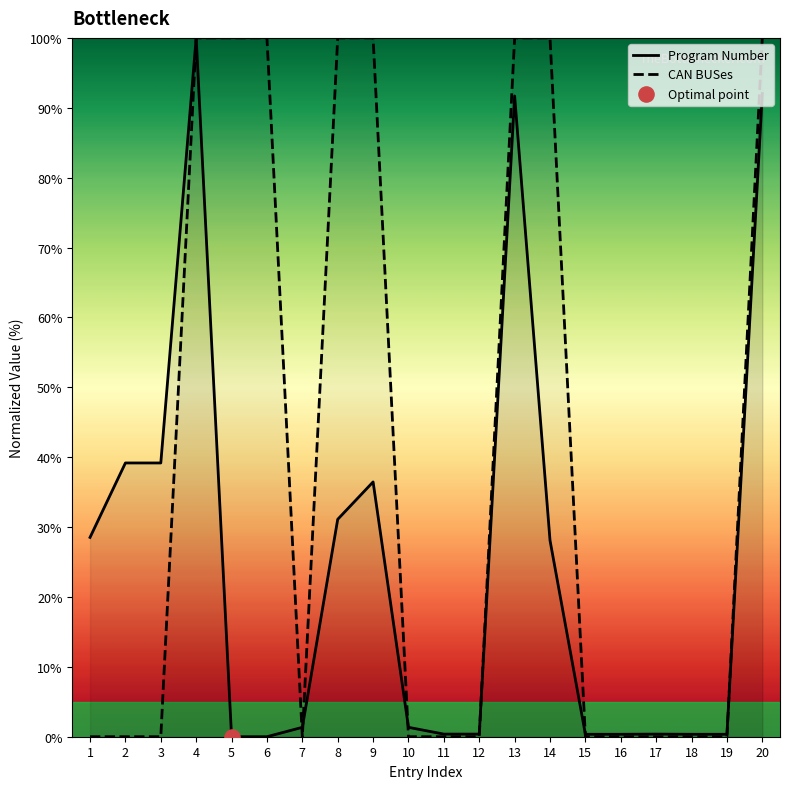

Which series has the largest total across all categories?

CAN BUSes